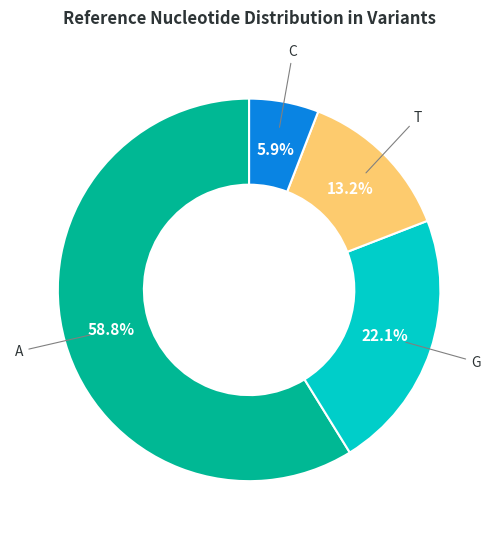

How many segments does this pie chart have?

4